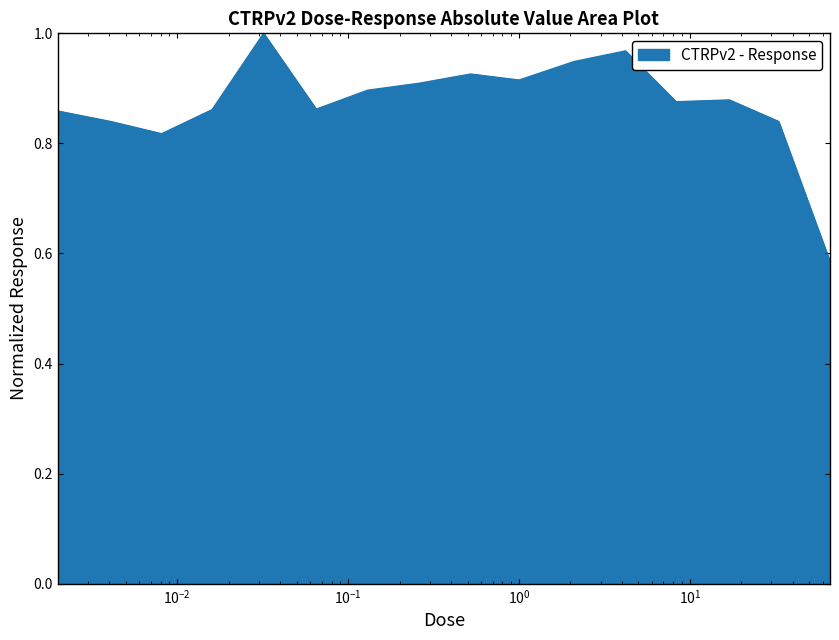

Does the chart display data point markers on the line(s)?

No